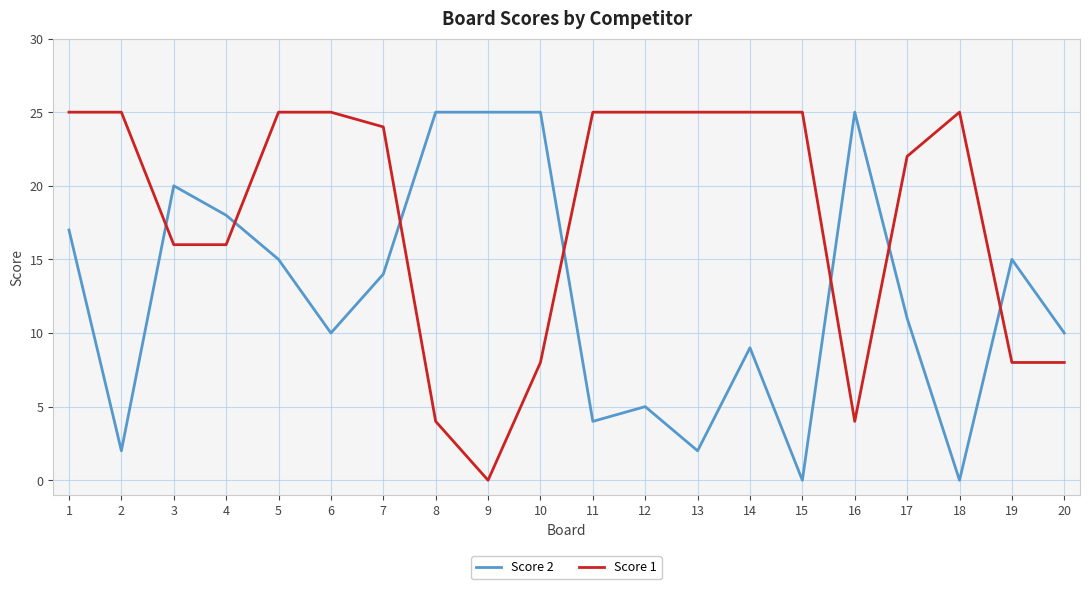

What is the greatest value displayed?

25